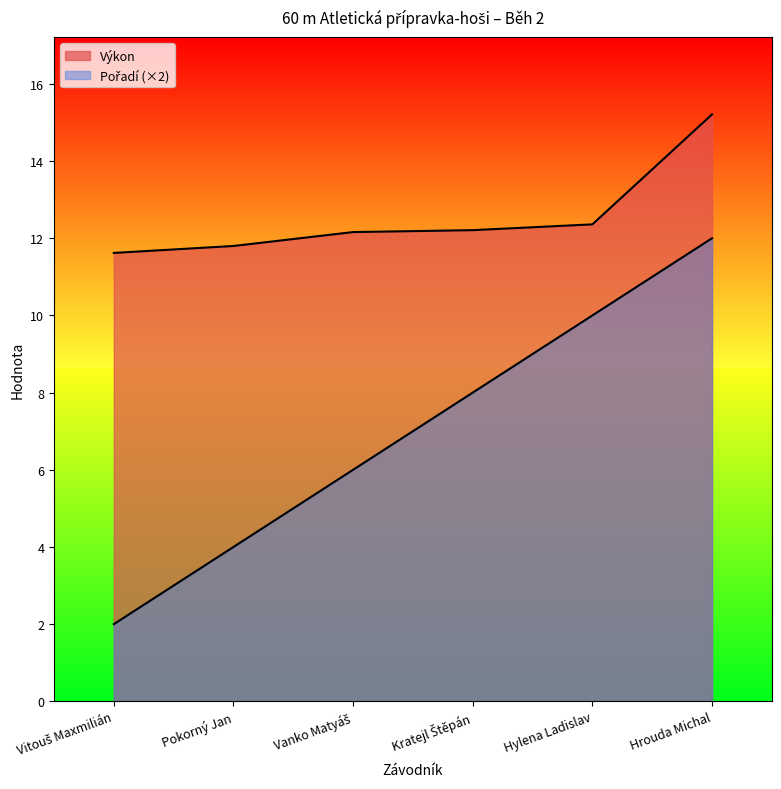

What position from the left is Kratejl Štěpán?

4